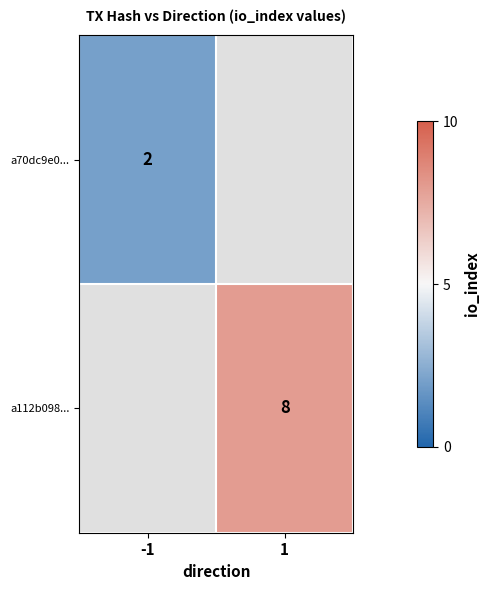

The value of a112b098... at 1 is 8. True or false?

True